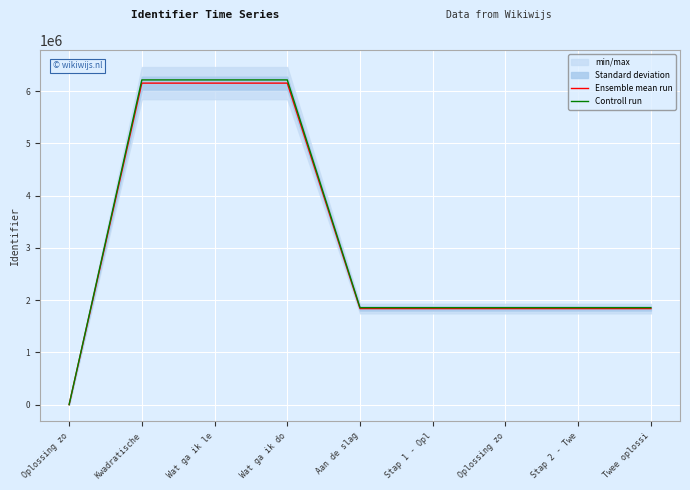

What is the difference between the maximum and minimum values in the Ensemble mean run series?

6152089.0